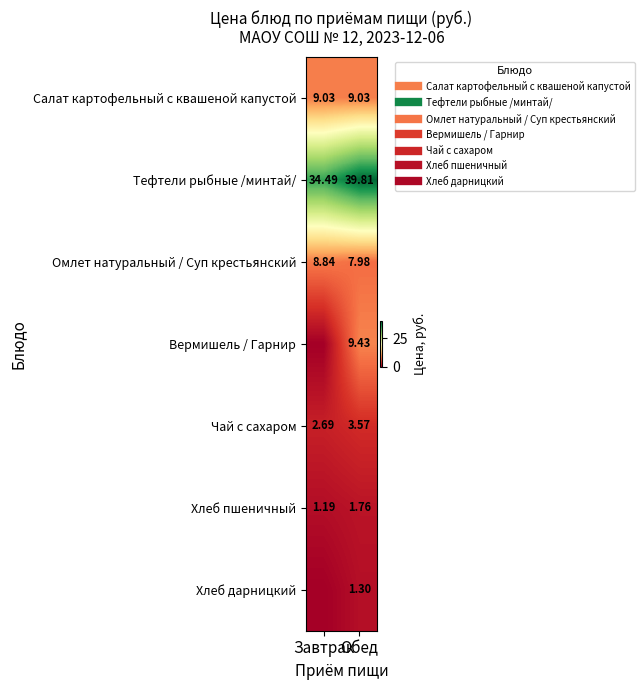

How many data points in Тефтели рыбные /минтай/ are above 39?

1